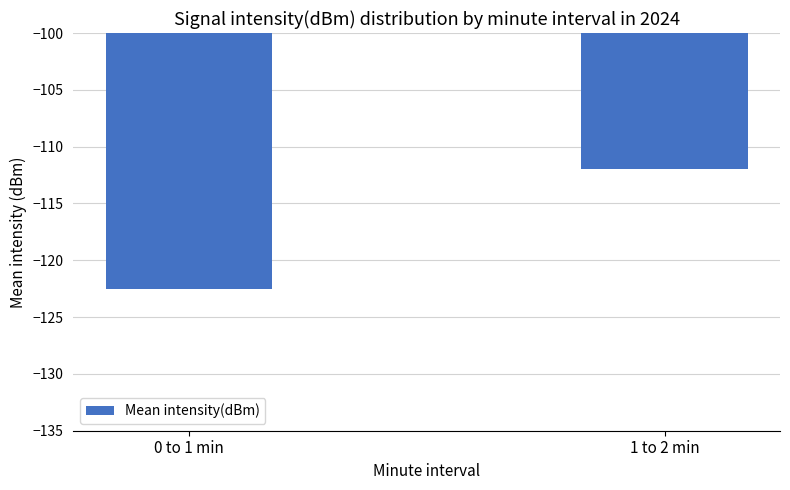

What is the greatest value displayed?

-111.9